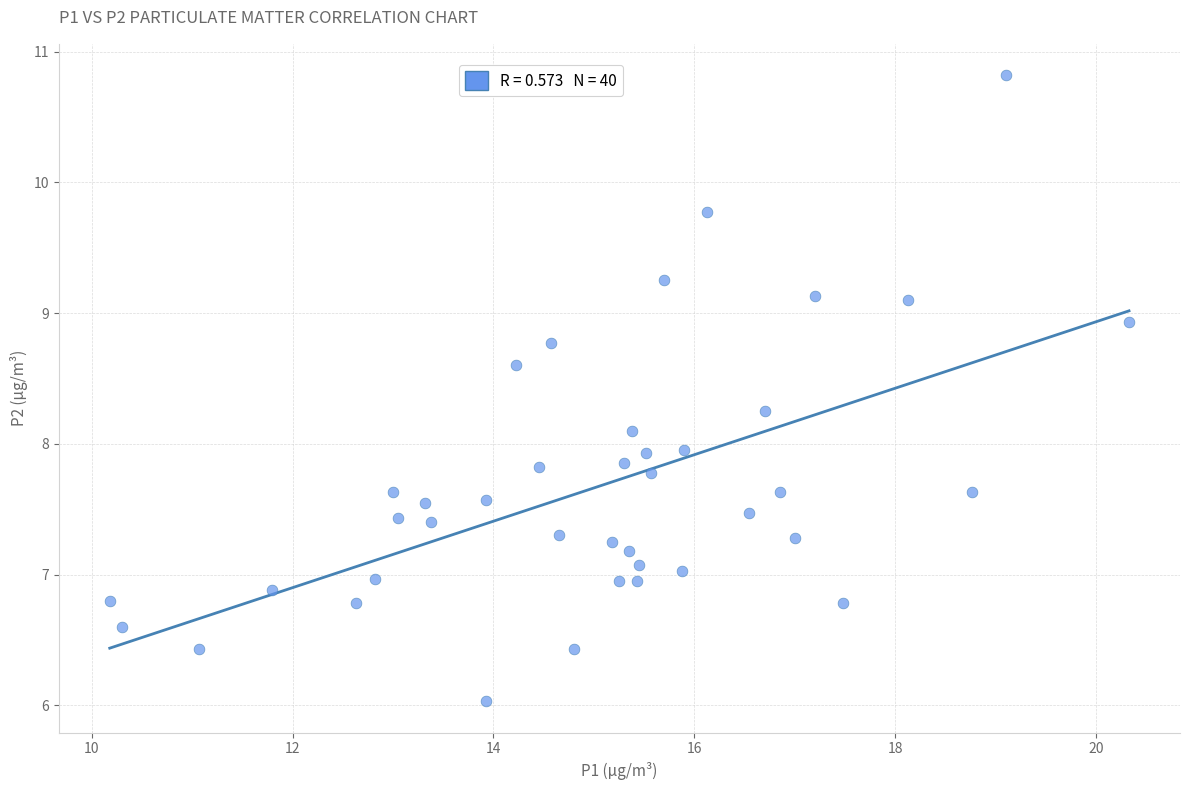

What is the range of Y values (max minus min)?

4.8